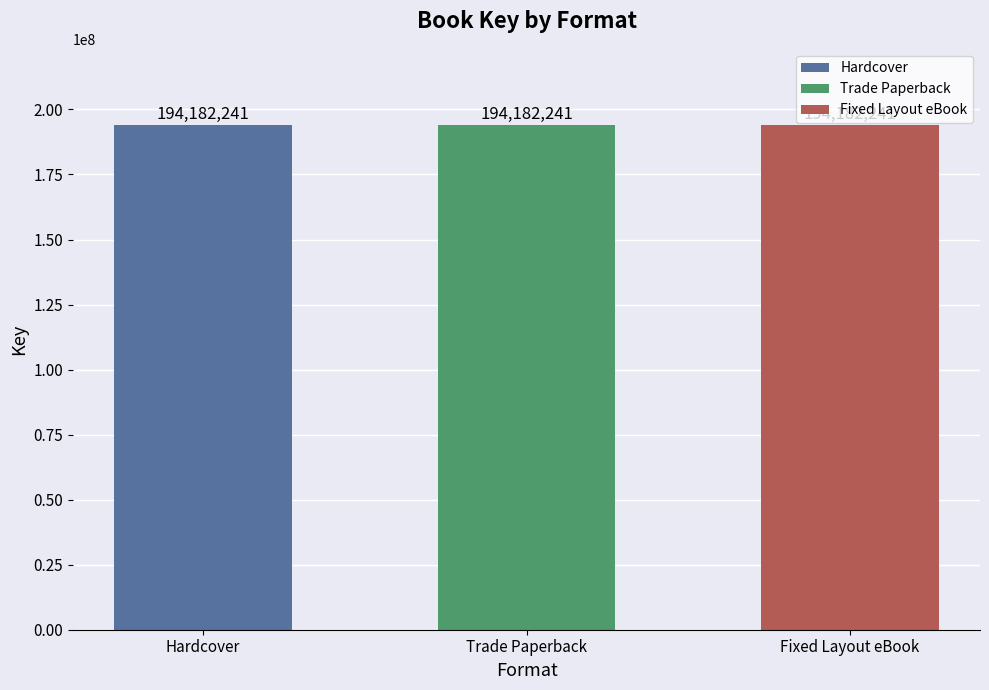

At which category is the sum across all series the highest?

Hardcover